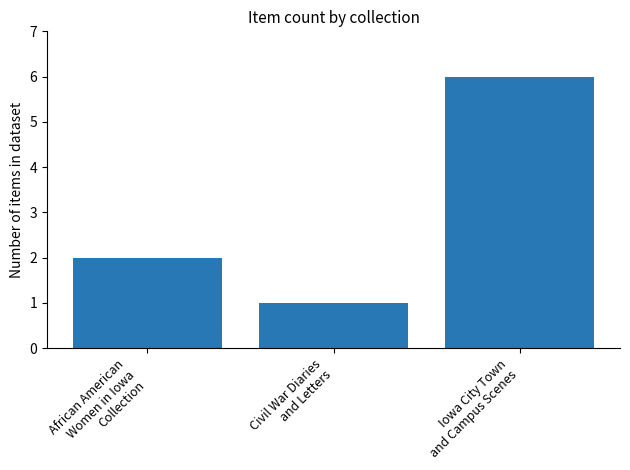

At which category does the chart reach its minimum across all series?

Civil War Diaries
and Letters